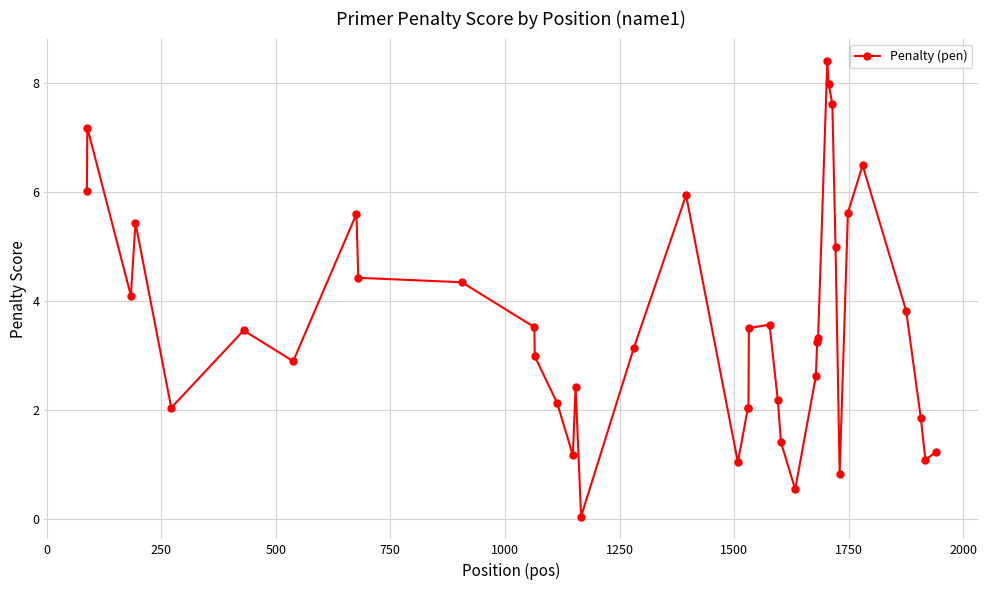

What is the difference between the second highest and minimum values?

7.9